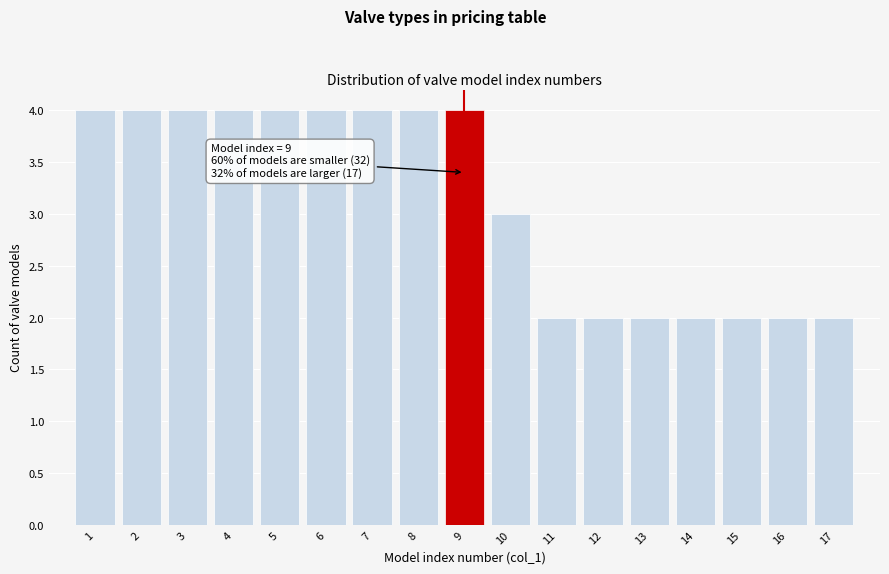

Reading left to right, list all the values displayed in this chart.

4	4	4	4	4	4	4	4	4	3	2	2	2	2	2	2	2